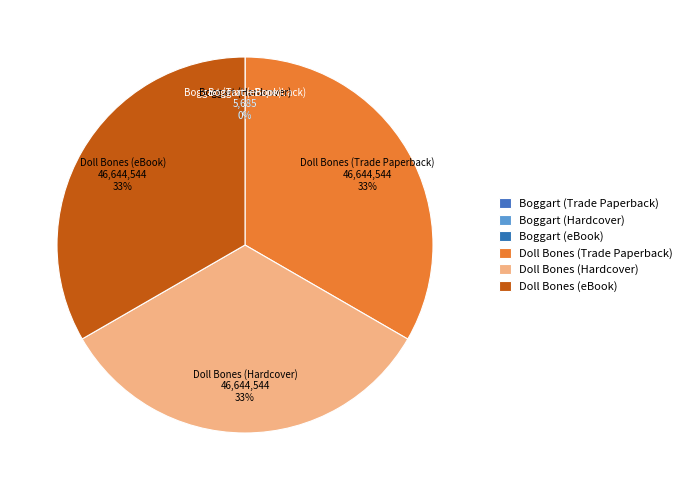

Combined, what portion of the pie is Boggart (Hardcover) and Doll Bones (Trade Paperback)?

33.3%